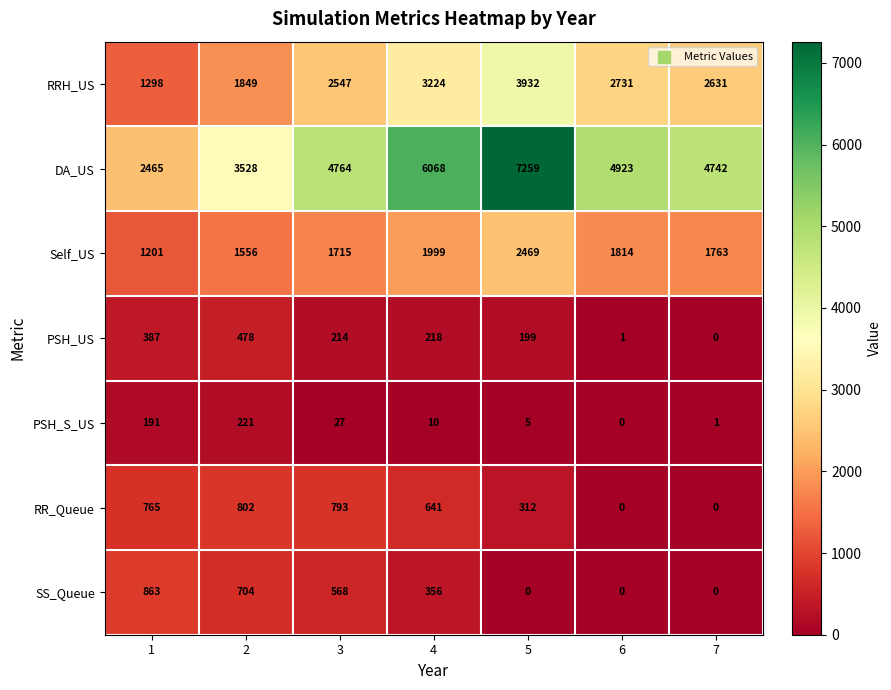

Is it true that DA_US equals 1670 at 7?

False